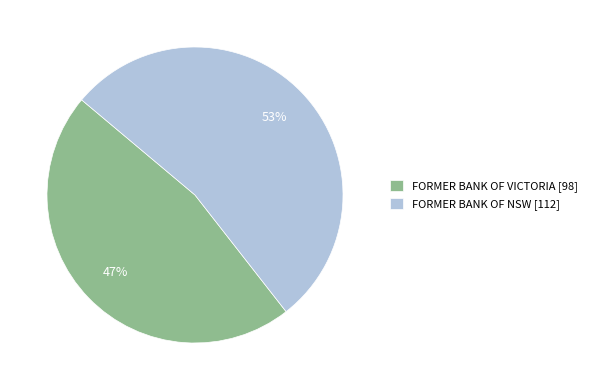

Count the number of slices in the pie.

2